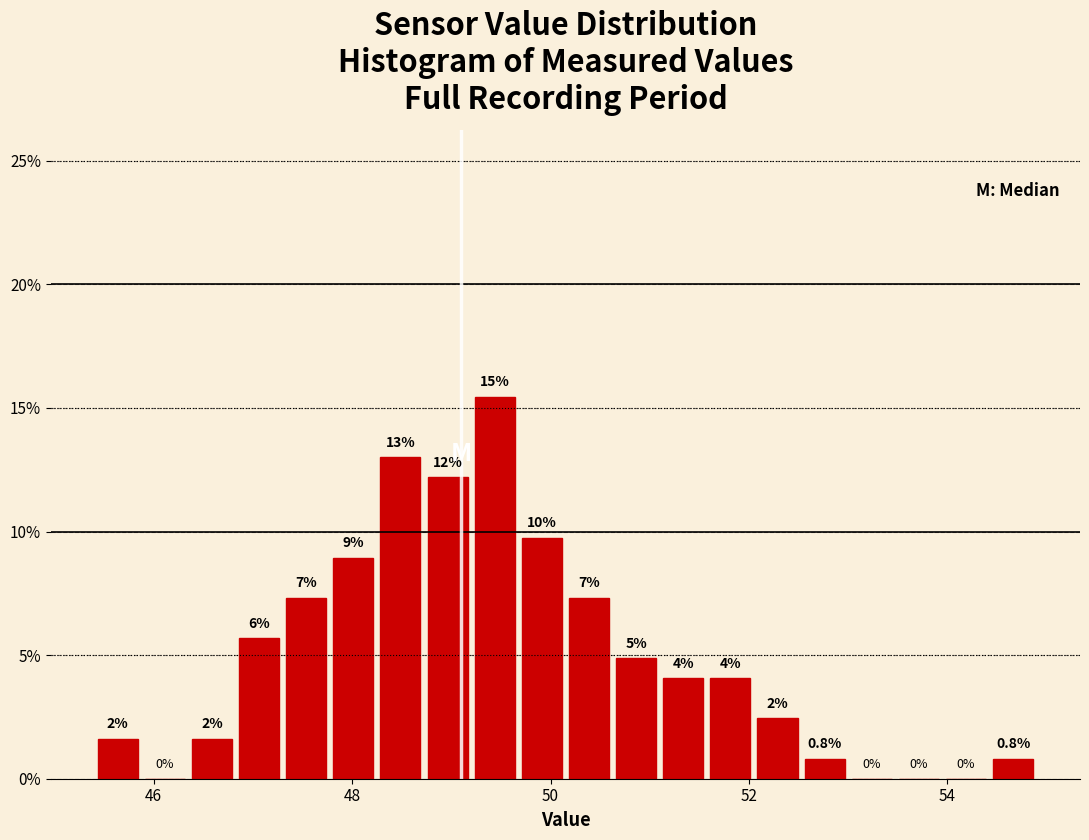

Read against the x-axis, roughly where is the centre of the tallest bar?

49.4